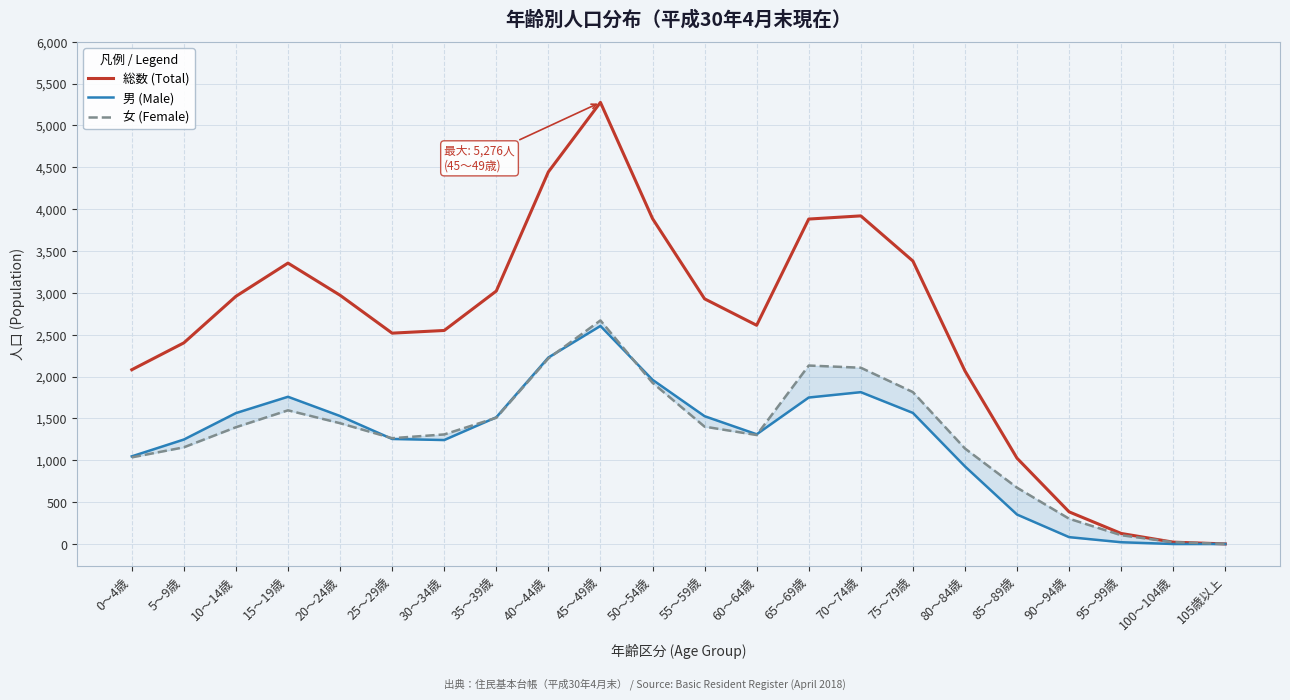

How many data points in 総数 (Total) are less than 2929?

11